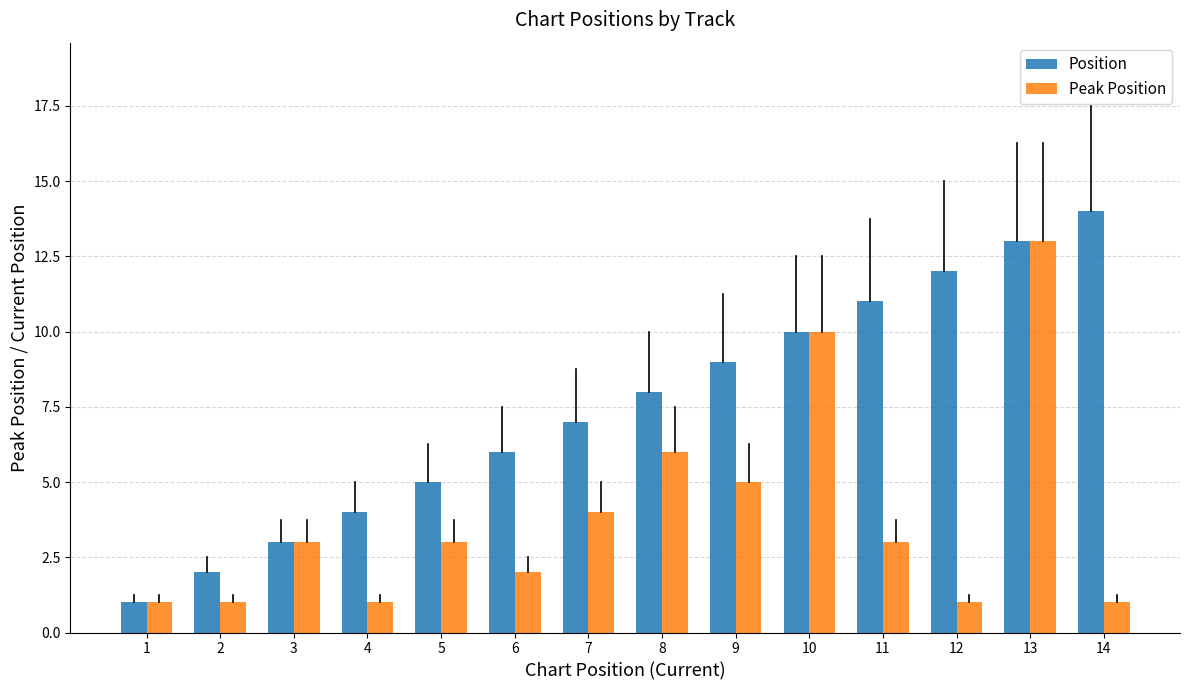

What is the difference between the maximum and minimum values in the Position series?

13